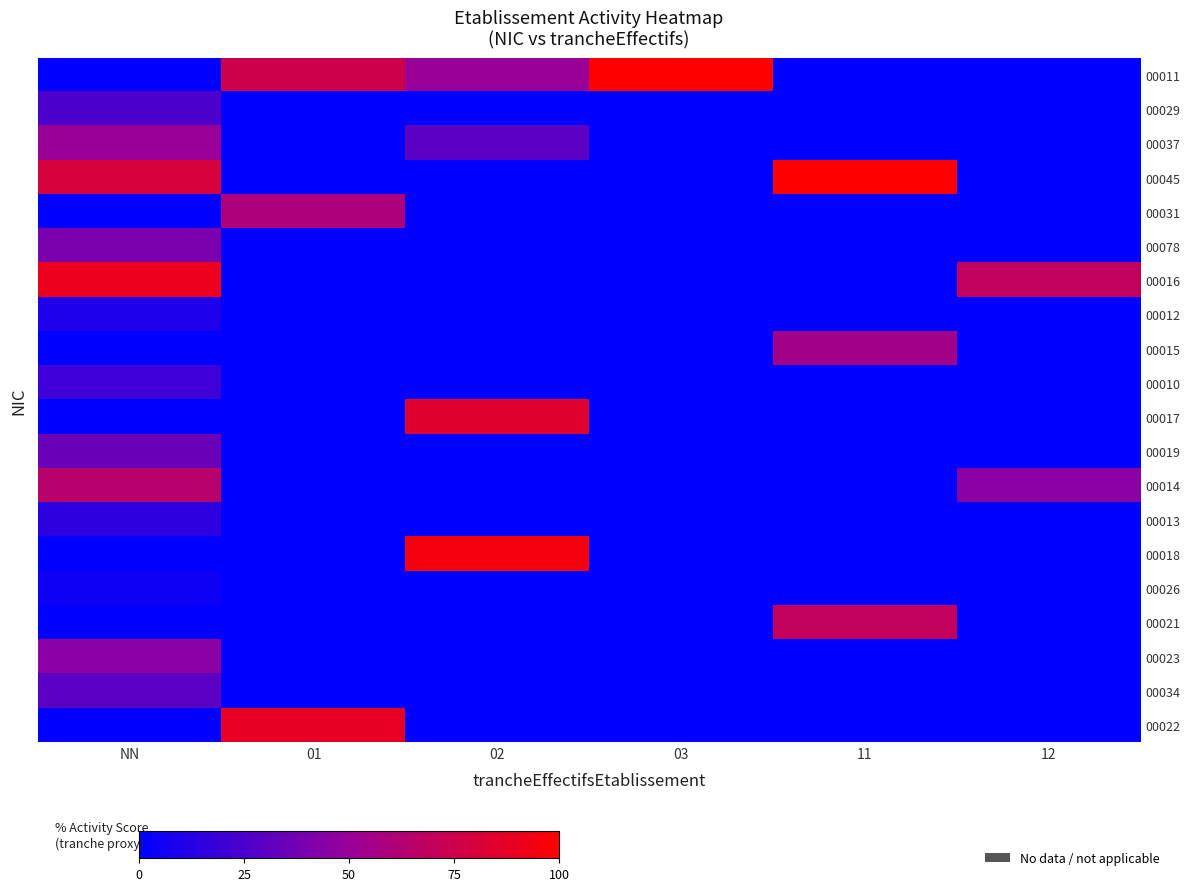

At how many categories does at least one series exceed 50?

6